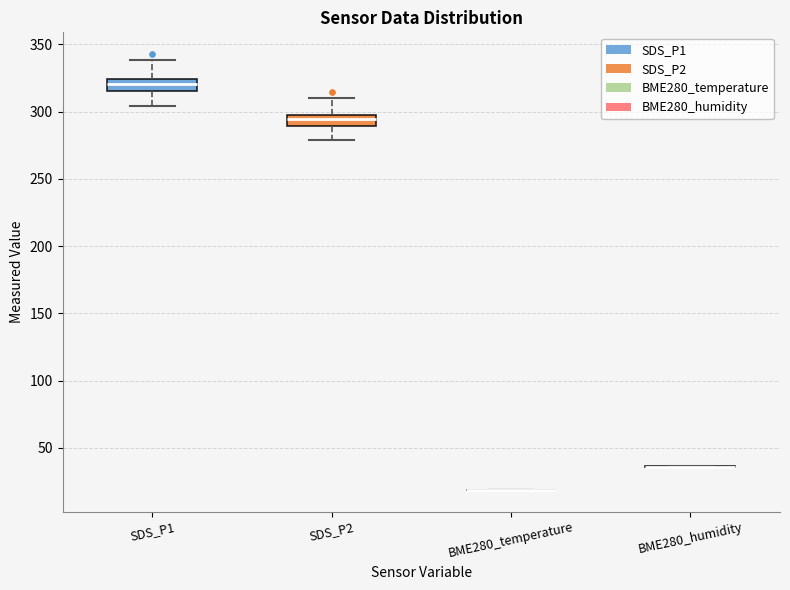

Reading left to right, read every box against the y-axis: the position of its median line, the range the box covers, and the ends of its whiskers. The values are not printed on the chart, so give them approximately, as read against the axis.

SDS_P1: median 320, box 315 to 325, whiskers 305 to 340
SDS_P2: median 295, box 290 to 300, whiskers 280 to 310
BME280_temperature: box collapsed to a line at 20, whiskers 20 to 20
BME280_humidity: box collapsed to a line at 35, whiskers 35 to 35